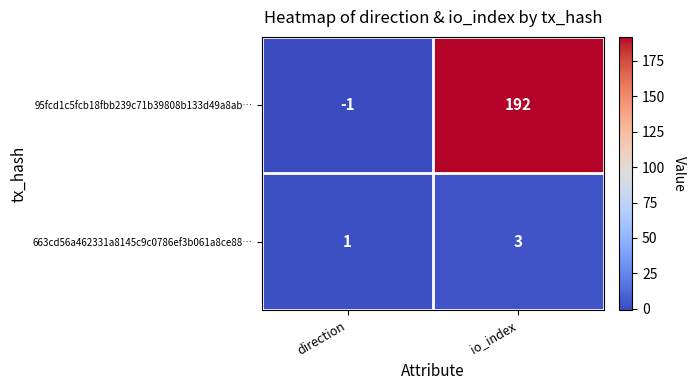

Which series changed the most between direction and io_index?

95fcd1c5fcb18fbb239c71b39808b133d49a8ab…